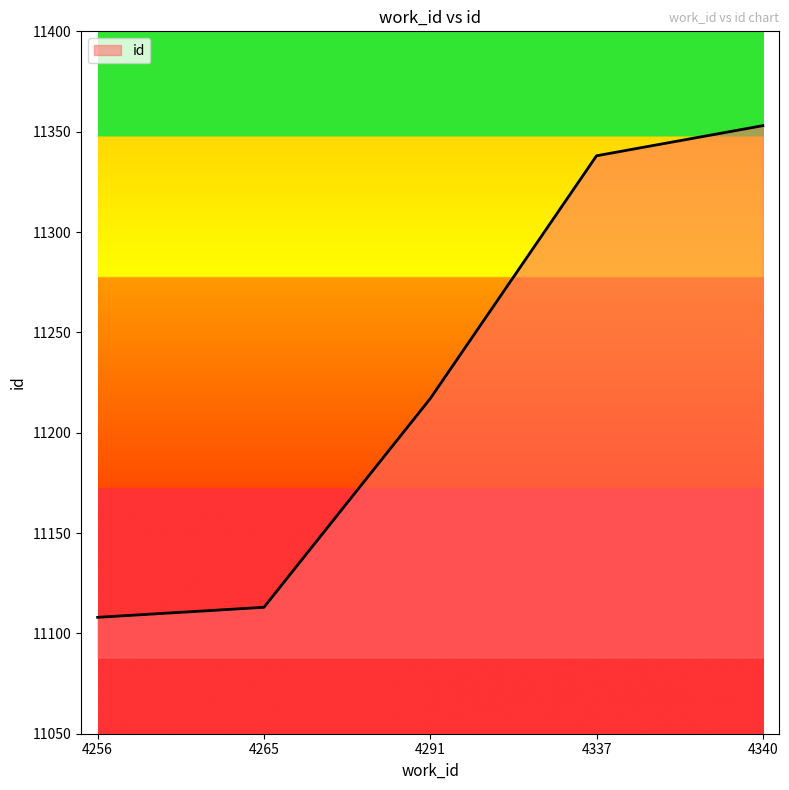

Which label corresponds to the smallest value in the chart?

4256